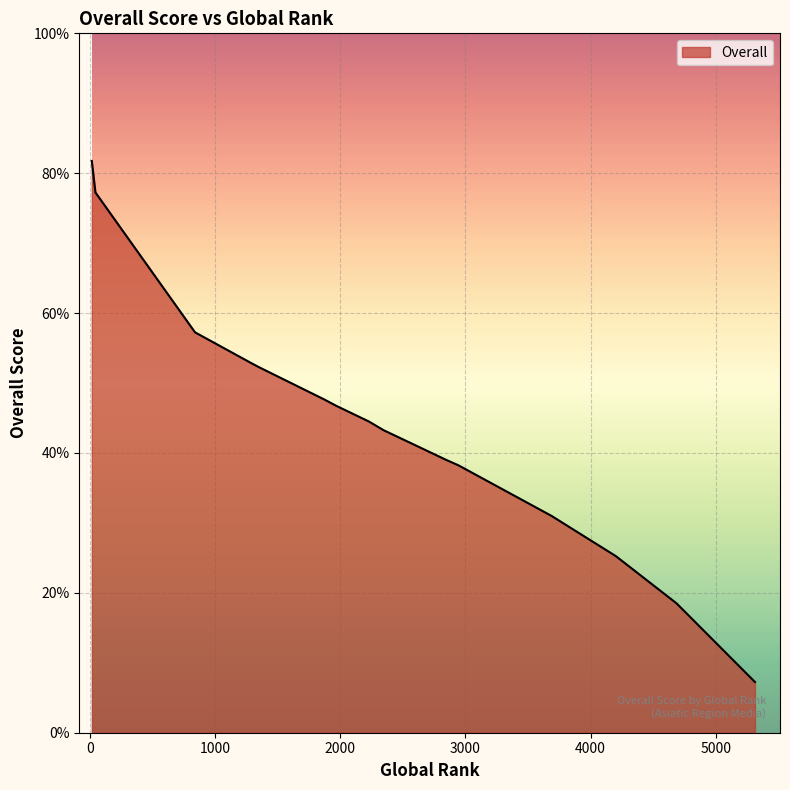

What is the greatest value displayed?

81.8